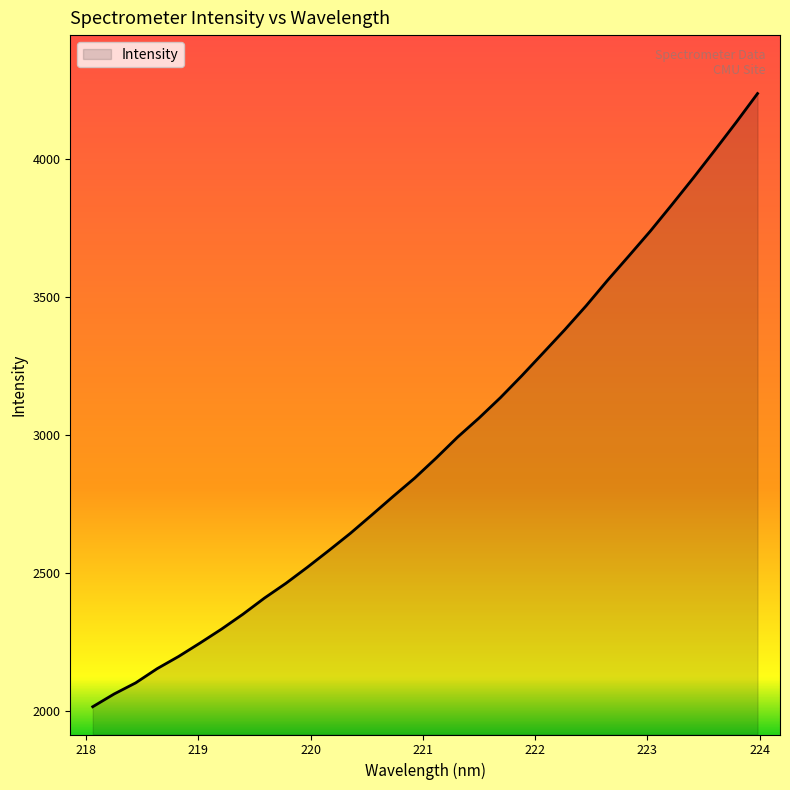

What is the greatest value displayed?

4238.6